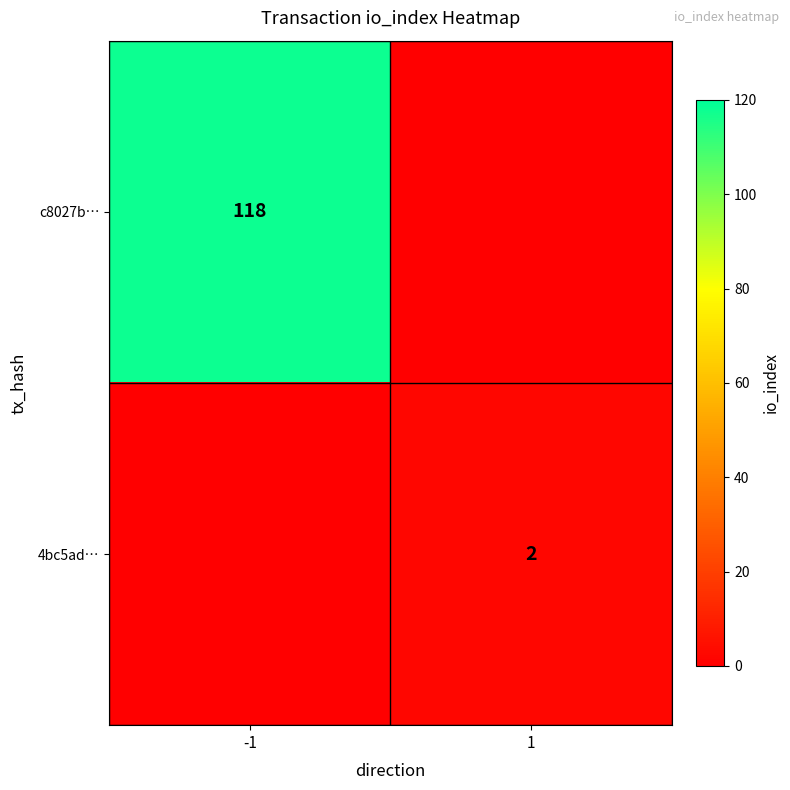

True or false: 4bc5ad… has a value of 3 at 1.

False